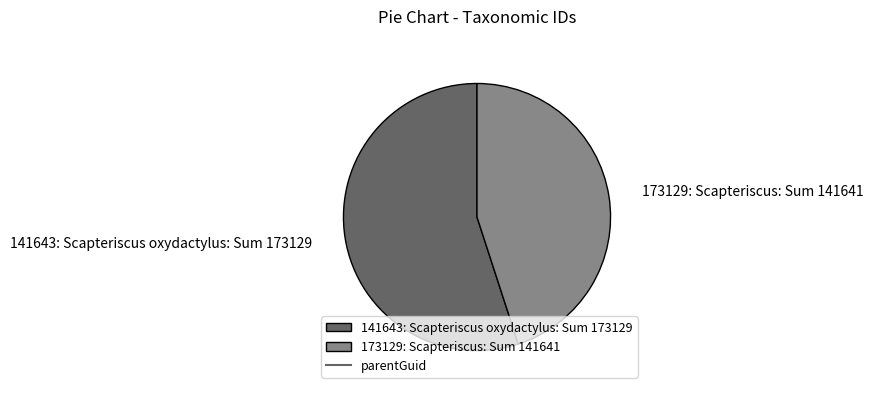

Is the sum of 173129: Scapteriscus: Sum 141641 and 141643: Scapteriscus oxydactylus: Sum 173129 greater than half?

Yes